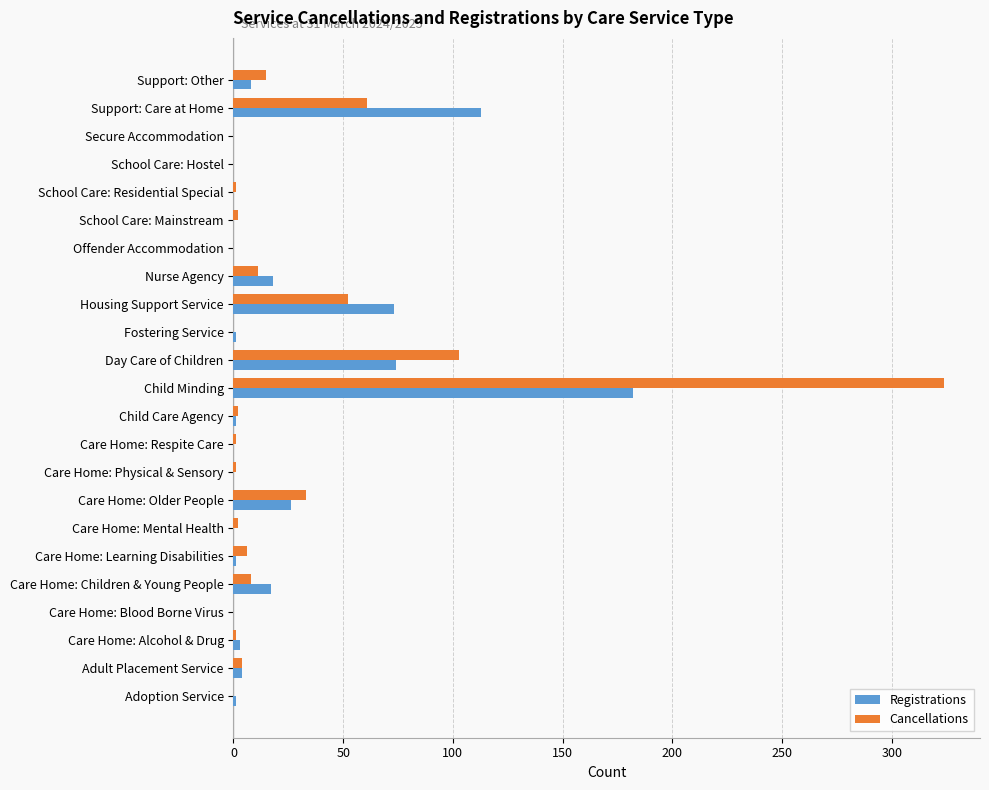

Which series changed the most between Care Home: Older People and Care Home: Respite Care?

Cancellations